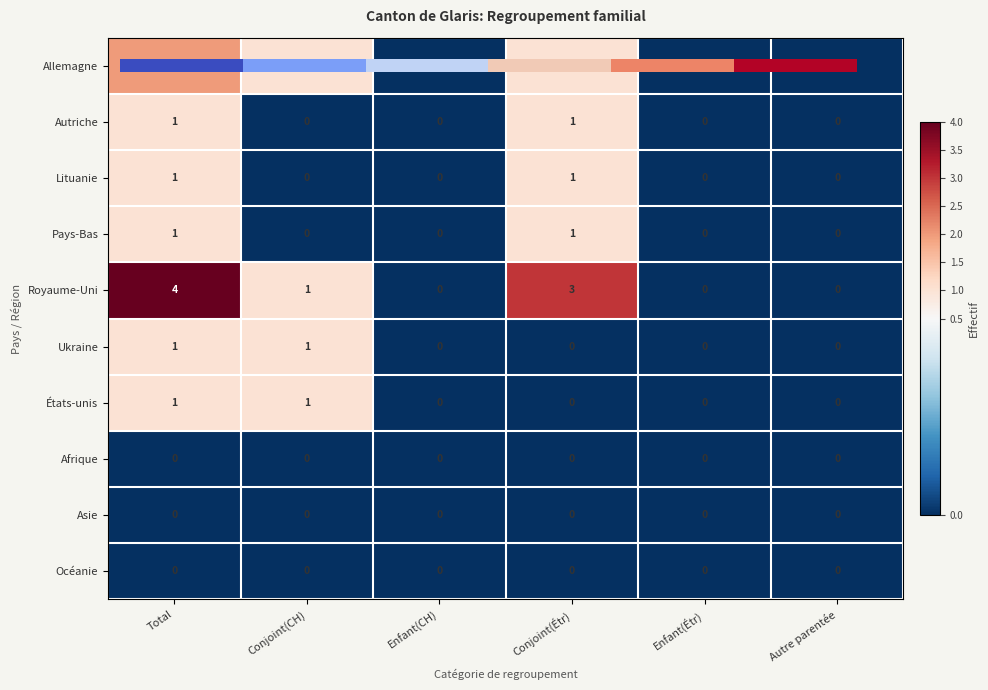

Which series has the largest total across all categories?

Royaume-Uni